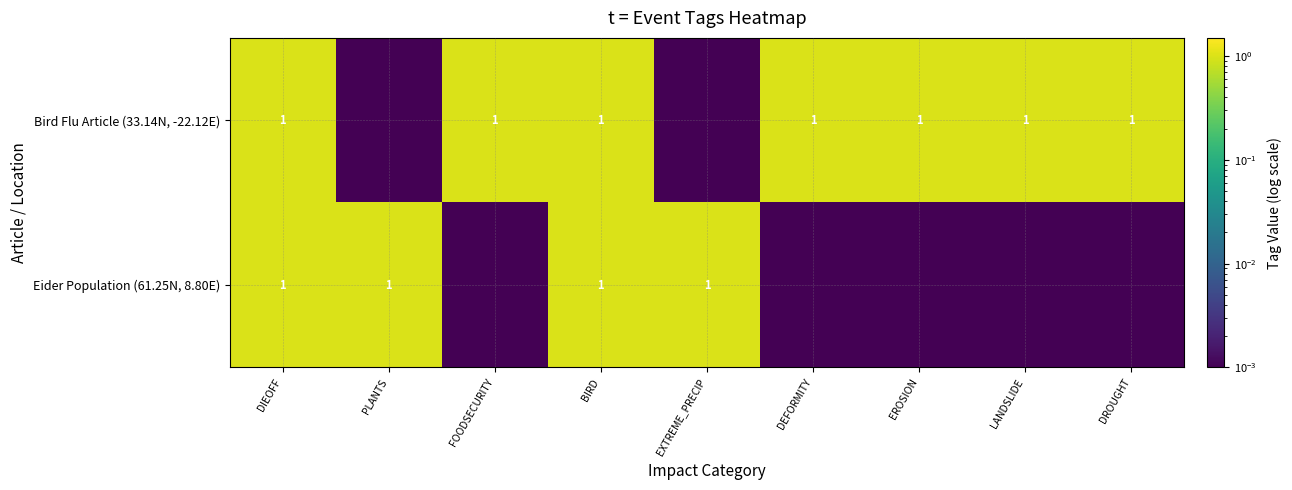

What is the maximum value shown in the chart?

1.0